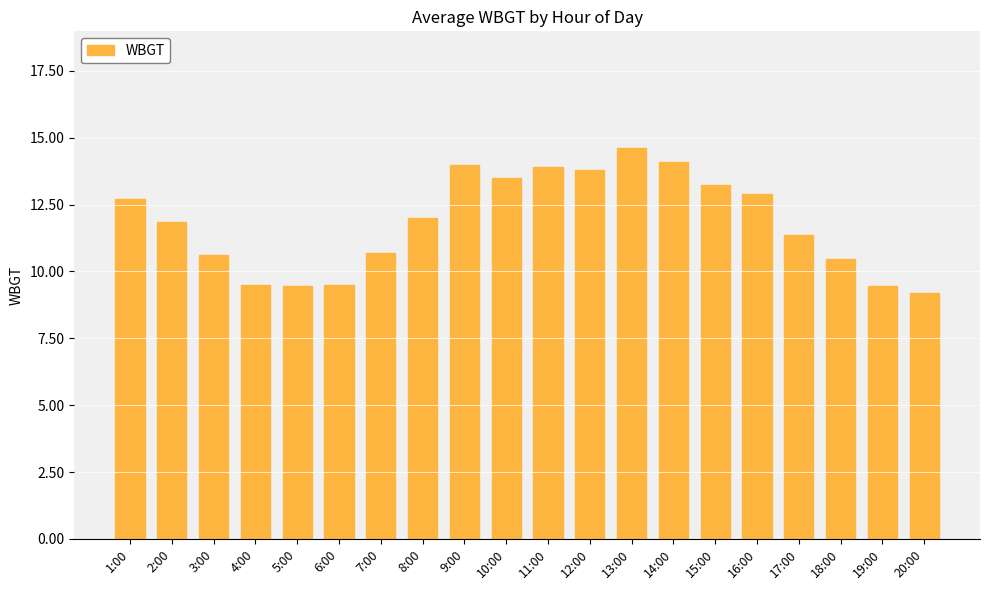

What is the ratio of the value at 10:00 to the value at 14:00?

1.0